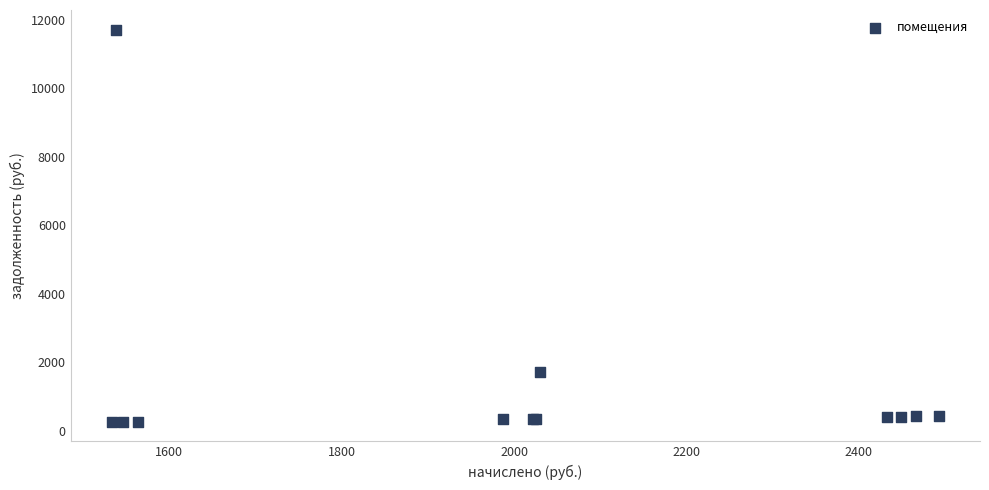

What Y value in the scatter plot is closest to 5985?

1700.9